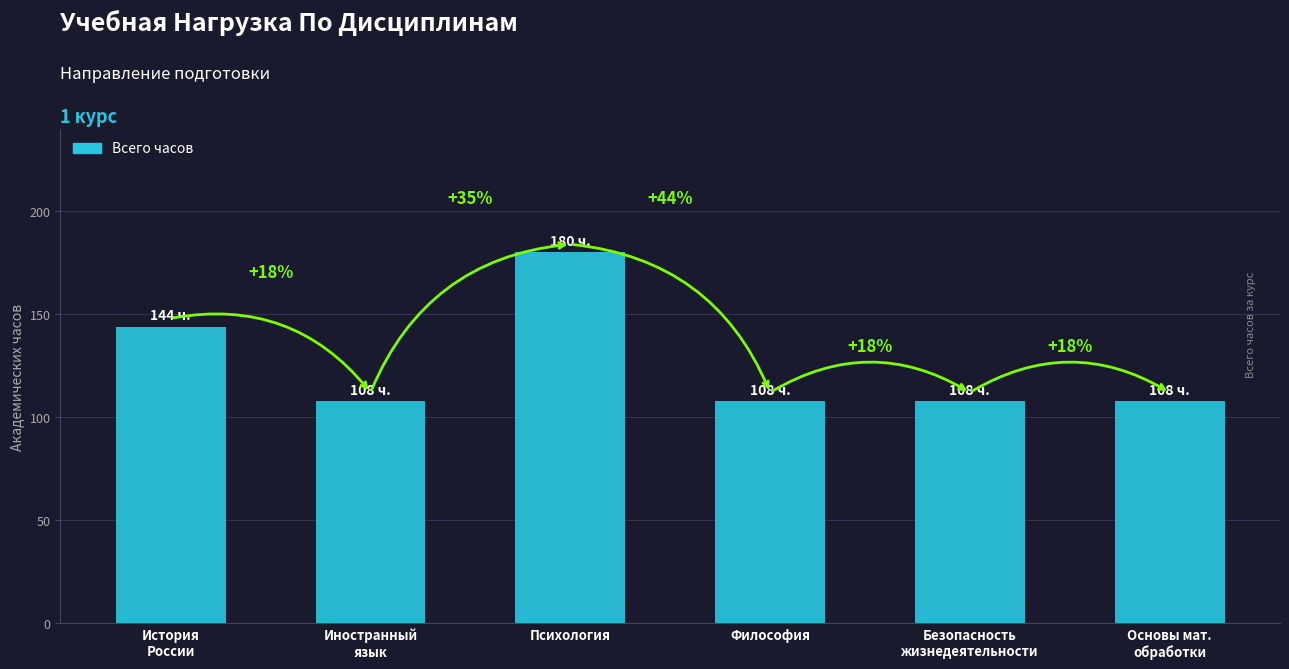

Where is the data nearest to the value 144?

История
России